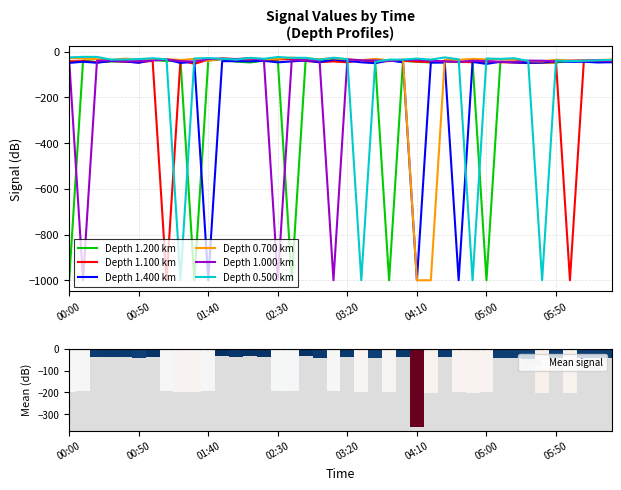

What are all the series names shown in the legend?

Depth 1.200 km, Depth 1.100 km, Depth 1.400 km, Depth 0.700 km, Depth 1.000 km, Depth 0.500 km